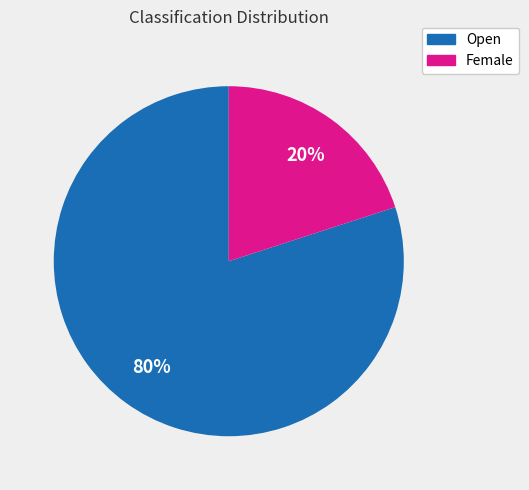

Rank the categories by value from lowest to highest.

Female, Open